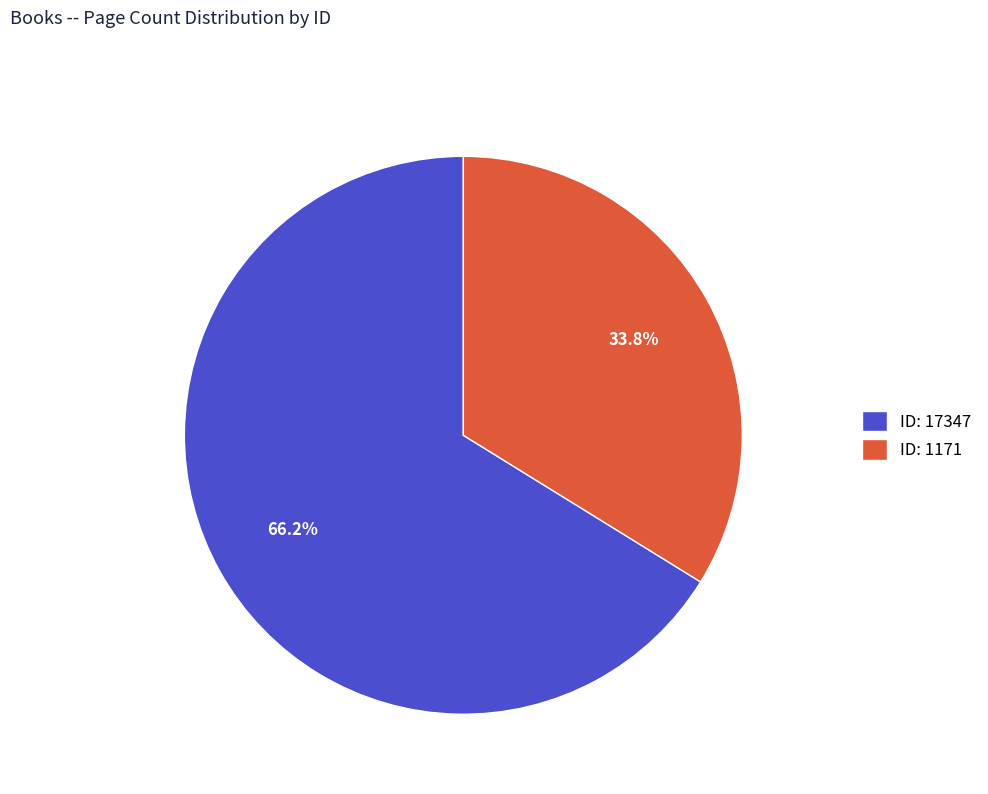

To the nearest percent, what is the difference between the largest and smallest slice percentages?

32%